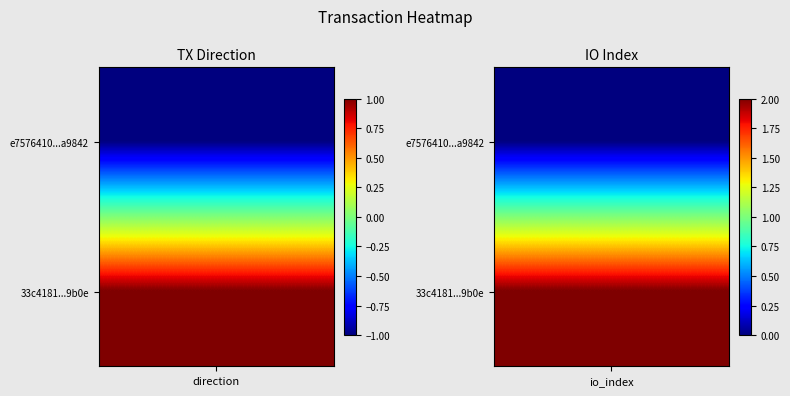

What is the greatest value displayed?

2